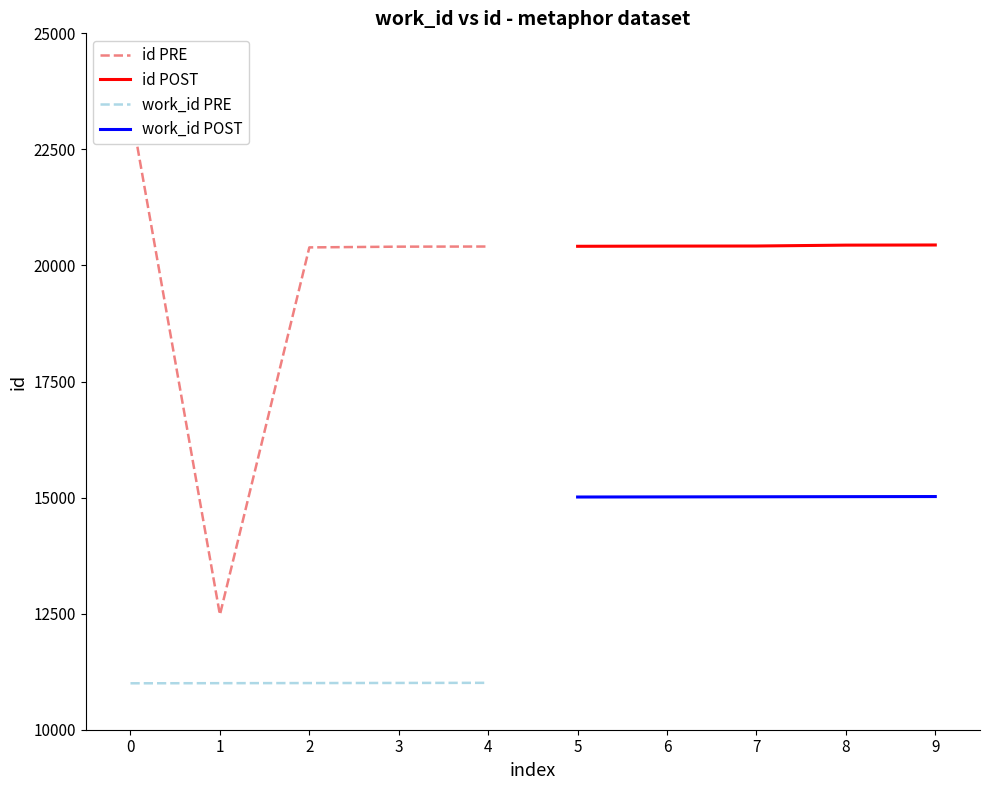

Is the value of work_id POST at 6 greater than the value of id POST at 6?

No